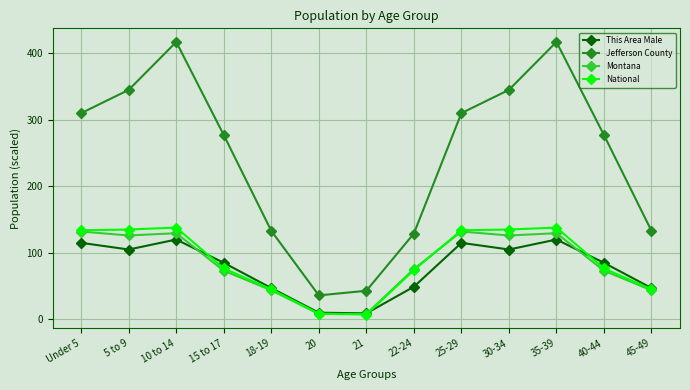

Between 15 to 17 and 18-19, which series saw the biggest shift?

Jefferson County